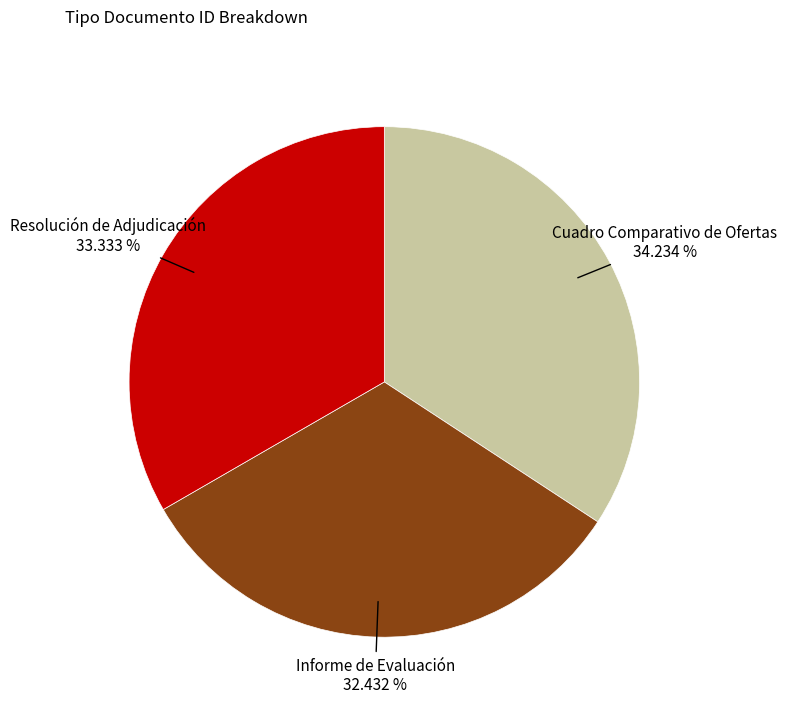

What is the ratio of the value at Resolución de Adjudicación to the value at Cuadro Comparativo de Ofertas?

1.0